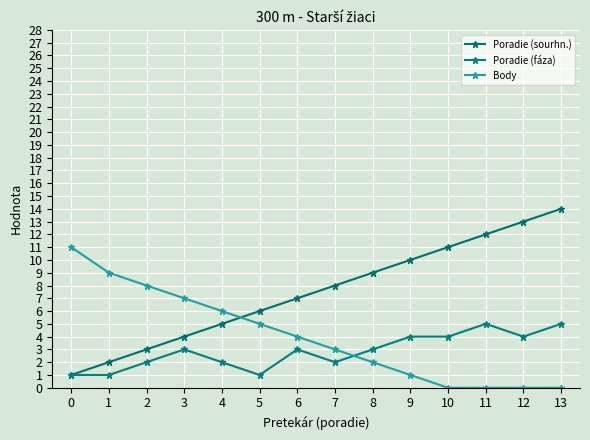

How many values in the Body series are below 4?

7